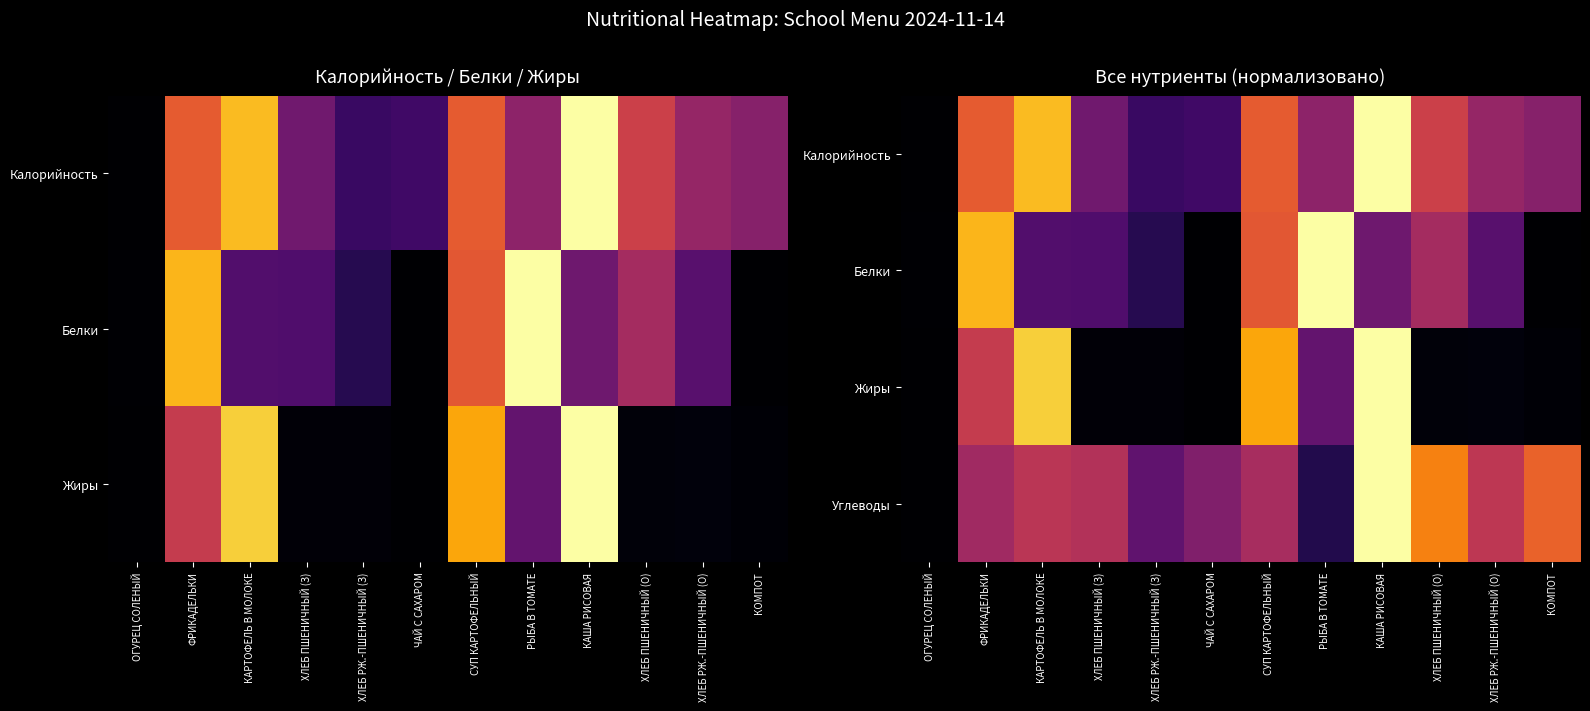

What is the difference between the maximum and minimum values in the Калорийность series?

1.0